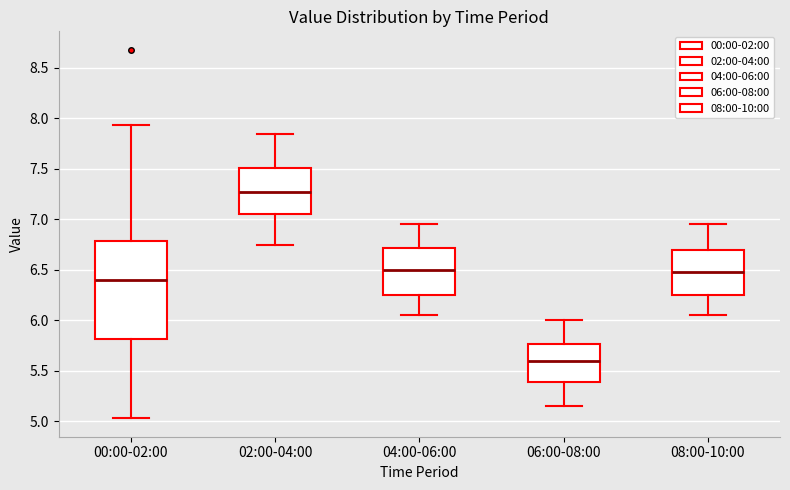

Reading left to right, transcribe this box plot: for each box, give where its median line is, the range the box spans, and where its two whiskers end, as read against the y-axis. The values are not printed on the chart, so give them approximately, as read against the axis.

00:00-02:00: median 6.40, box 5.80 to 6.80, whiskers 5.05 to 7.95
02:00-04:00: median 7.30, box 7.05 to 7.50, whiskers 6.75 to 7.85
04:00-06:00: median 6.50, box 6.25 to 6.70, whiskers 6.05 to 6.95
06:00-08:00: median 5.60, box 5.40 to 5.75, whiskers 5.15 to 6.00
08:00-10:00: median 6.50, box 6.25 to 6.70, whiskers 6.05 to 6.95